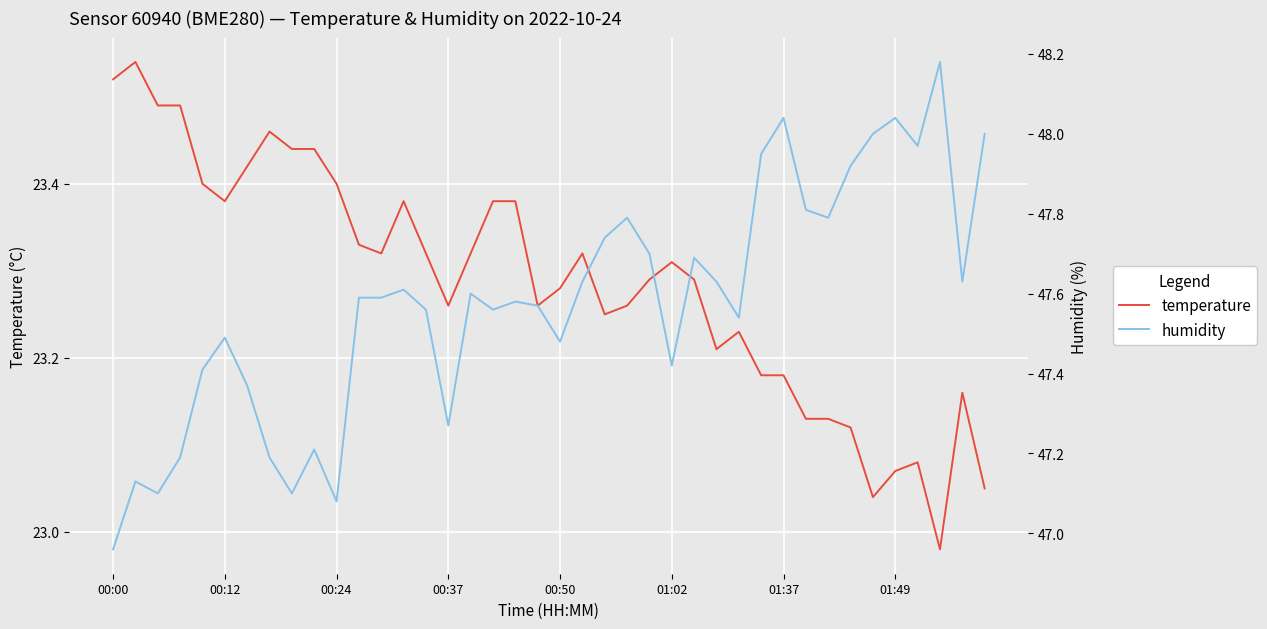

At which category is the sum across all series the highest?

01:37